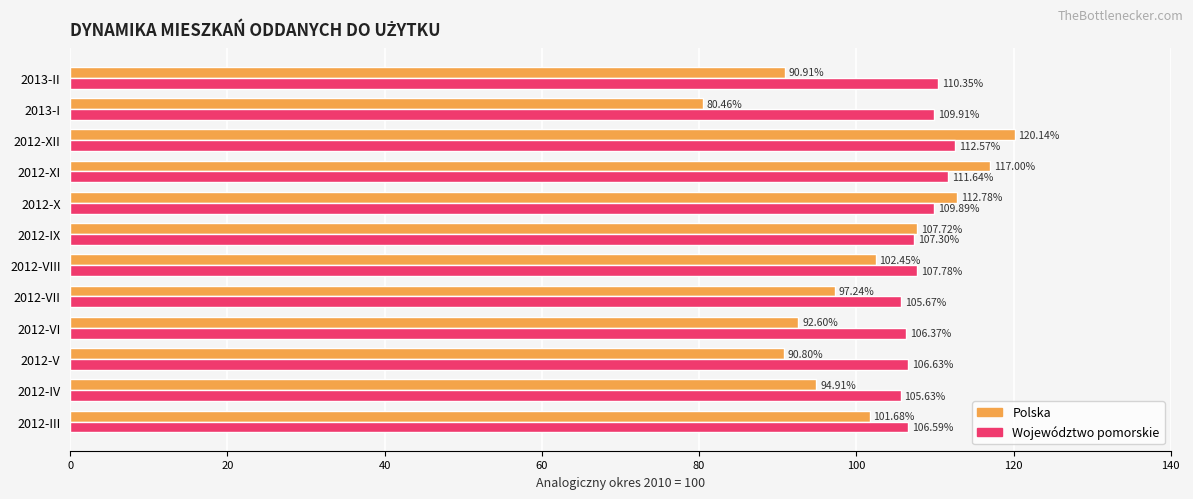

List the series in order of their peak value, highest first.

Polska, Województwo pomorskie